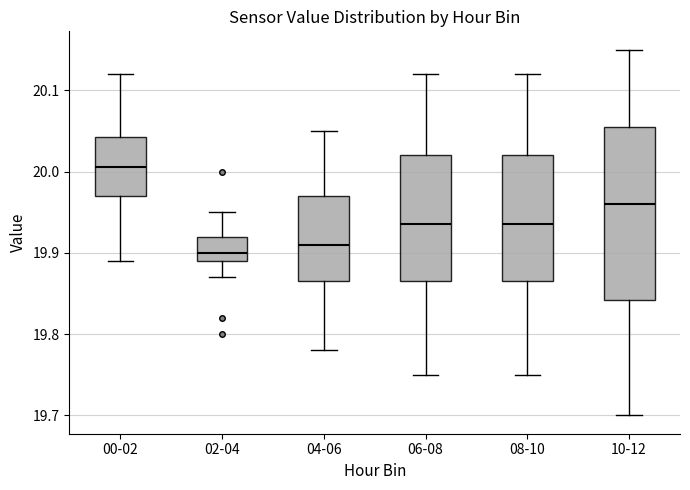

Comparing the boxes themselves (not the whiskers), which one is the tallest?

10-12